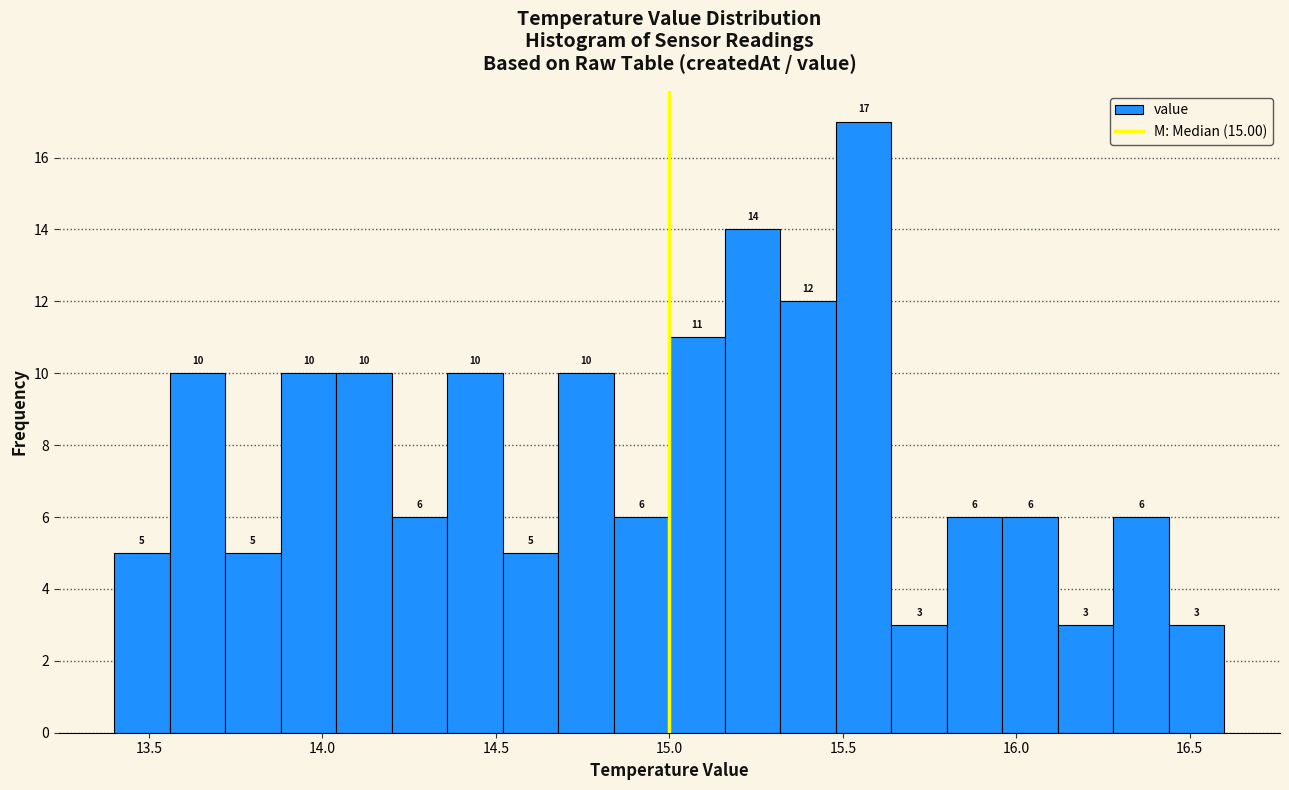

Around what value on the x-axis is the tallest bar? Give the approximate position of its centre, as read against the axis.

15.55